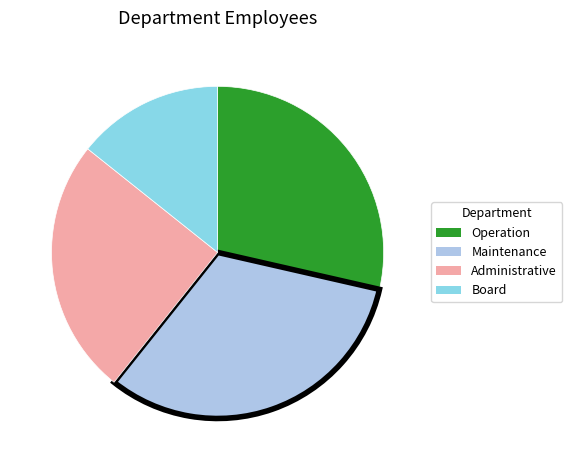

The Board slice represents 26% of the pie. True or false?

False